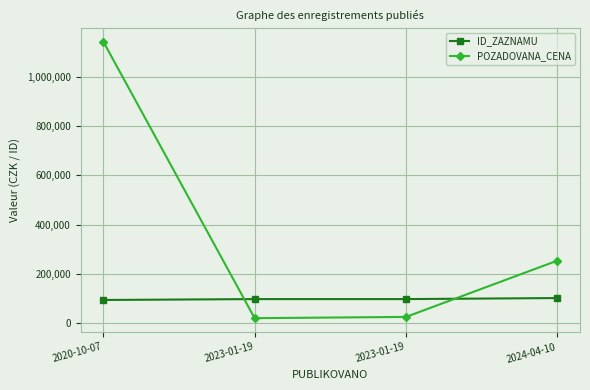

What are all the series names shown in the legend?

ID_ZAZNAMU, POZADOVANA_CENA